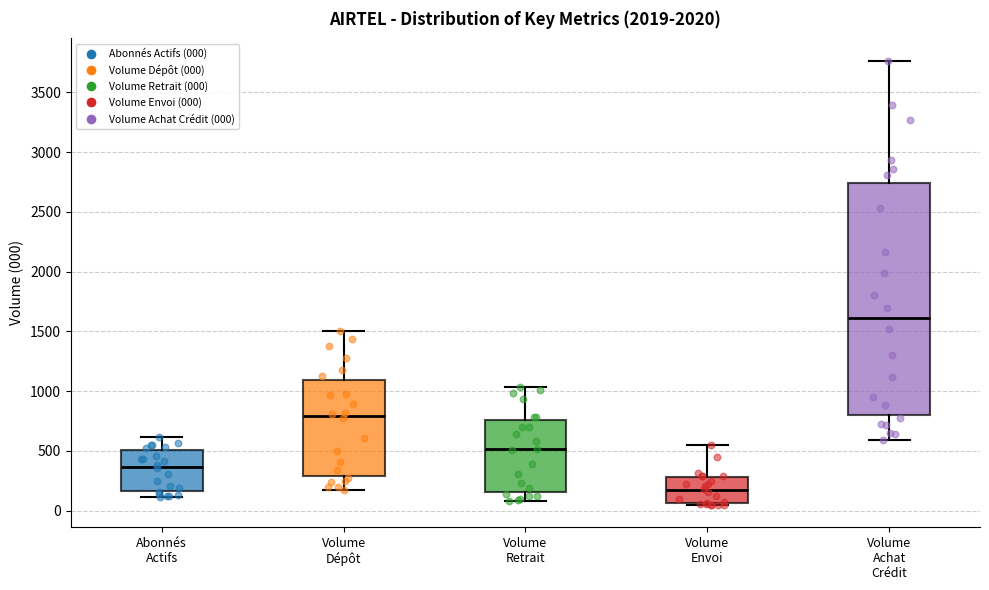

Where does the upper whisker of the box for Volume Retrait end on the y-axis? The values are not printed on the chart, so give them approximately, as read against the axis.

1050